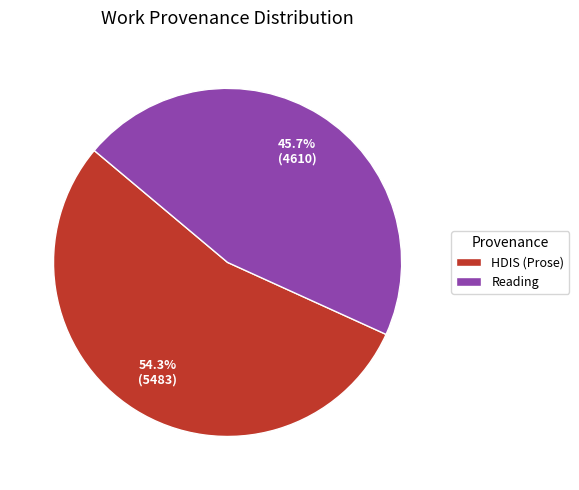

To the nearest percent, what portion does HDIS (Prose) represent?

54%